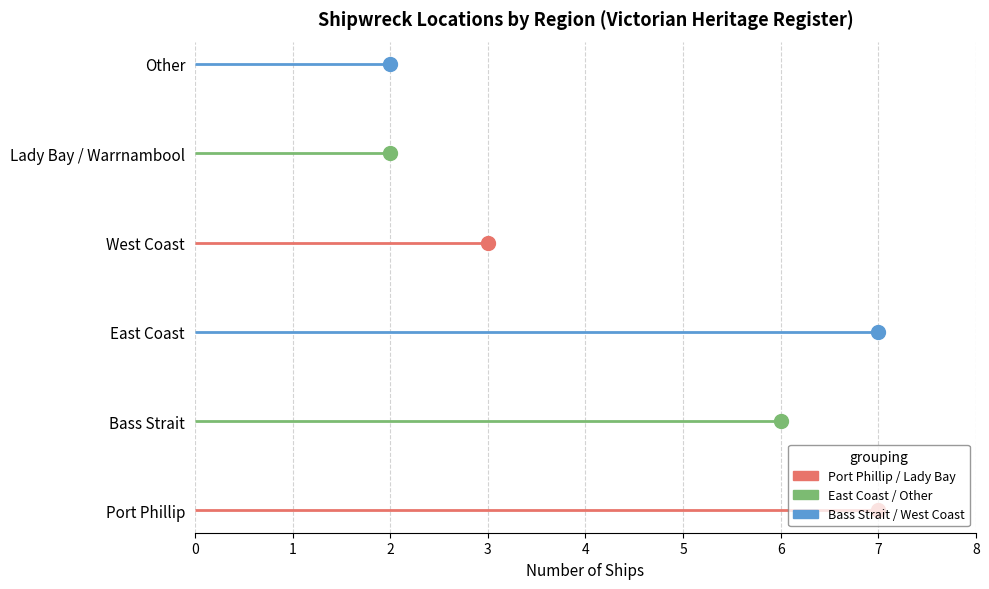

What position from the left is 3?

4